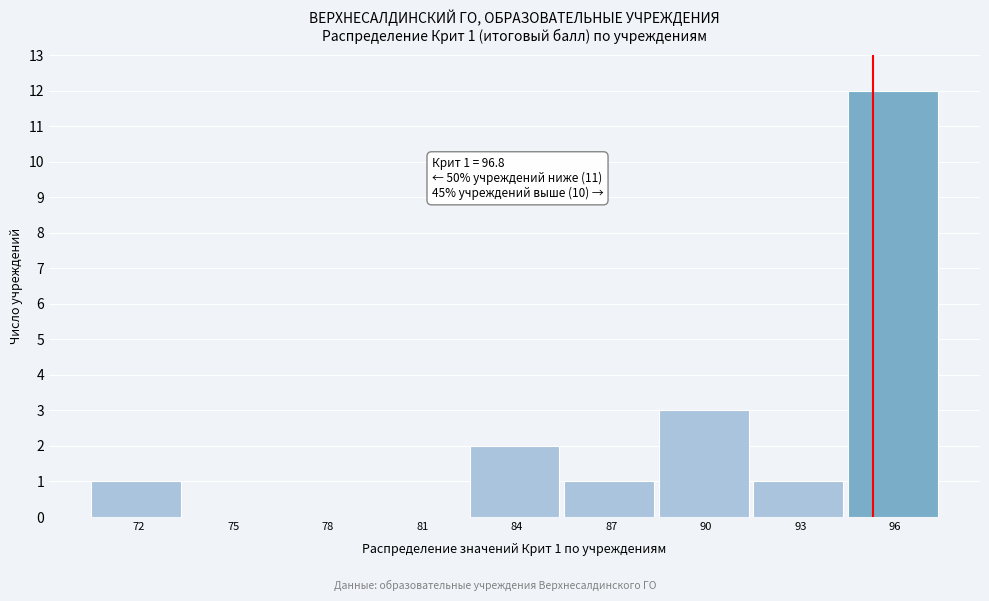

Reading right to left, what are all the values shown in this chart?

96=12	93=1	90=3	87=1	84=2	81=0	78=0	75=0	72=1